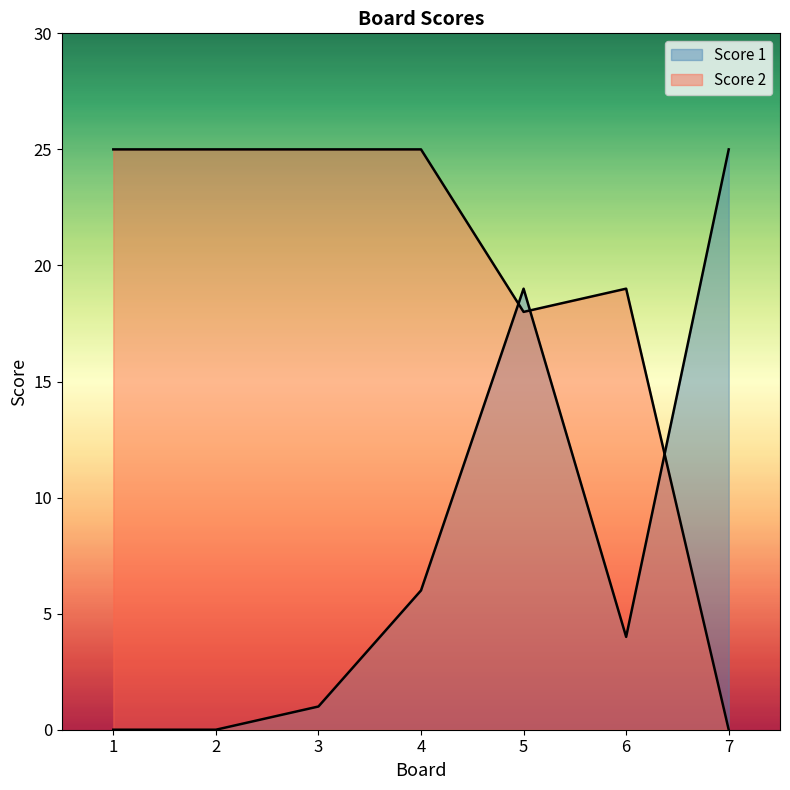

Read the Score 2 value at 5.

18